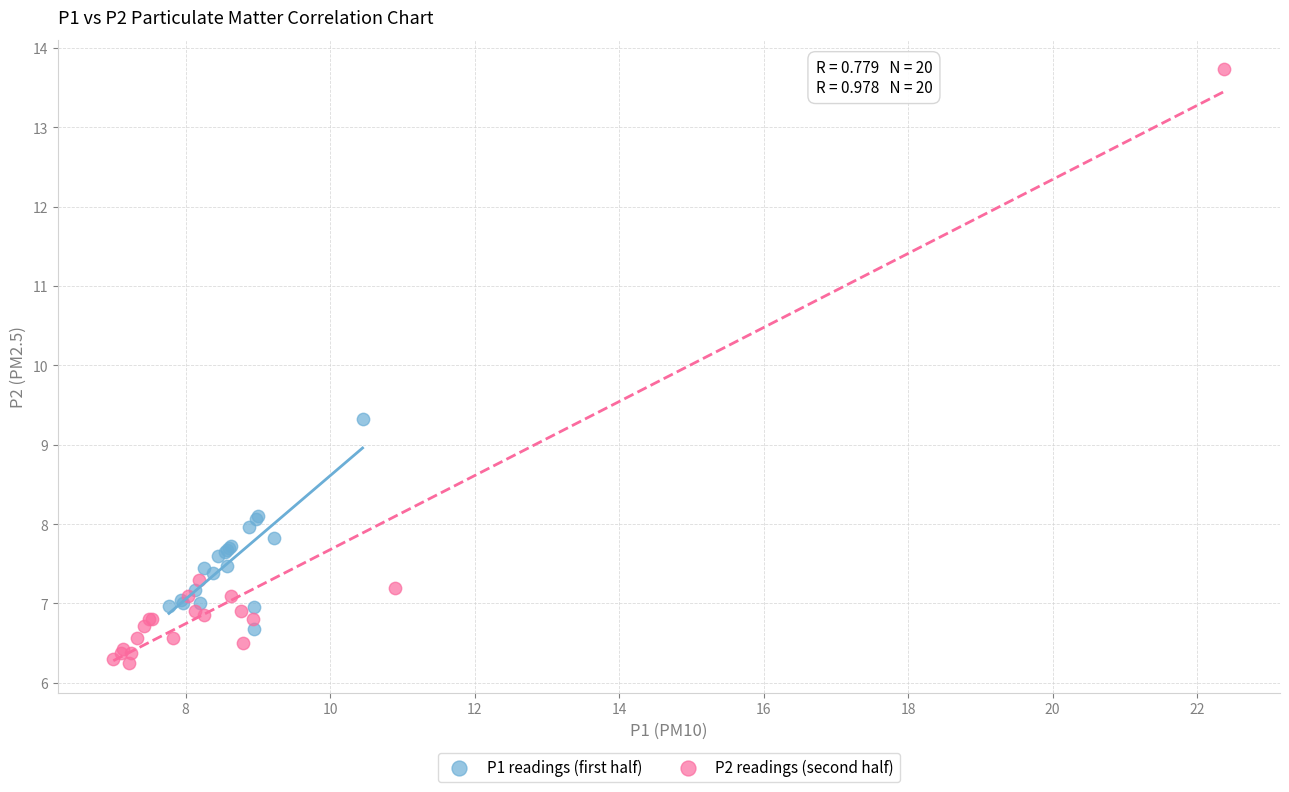

Which series contains the lowest Y value?

P2 readings (second half)